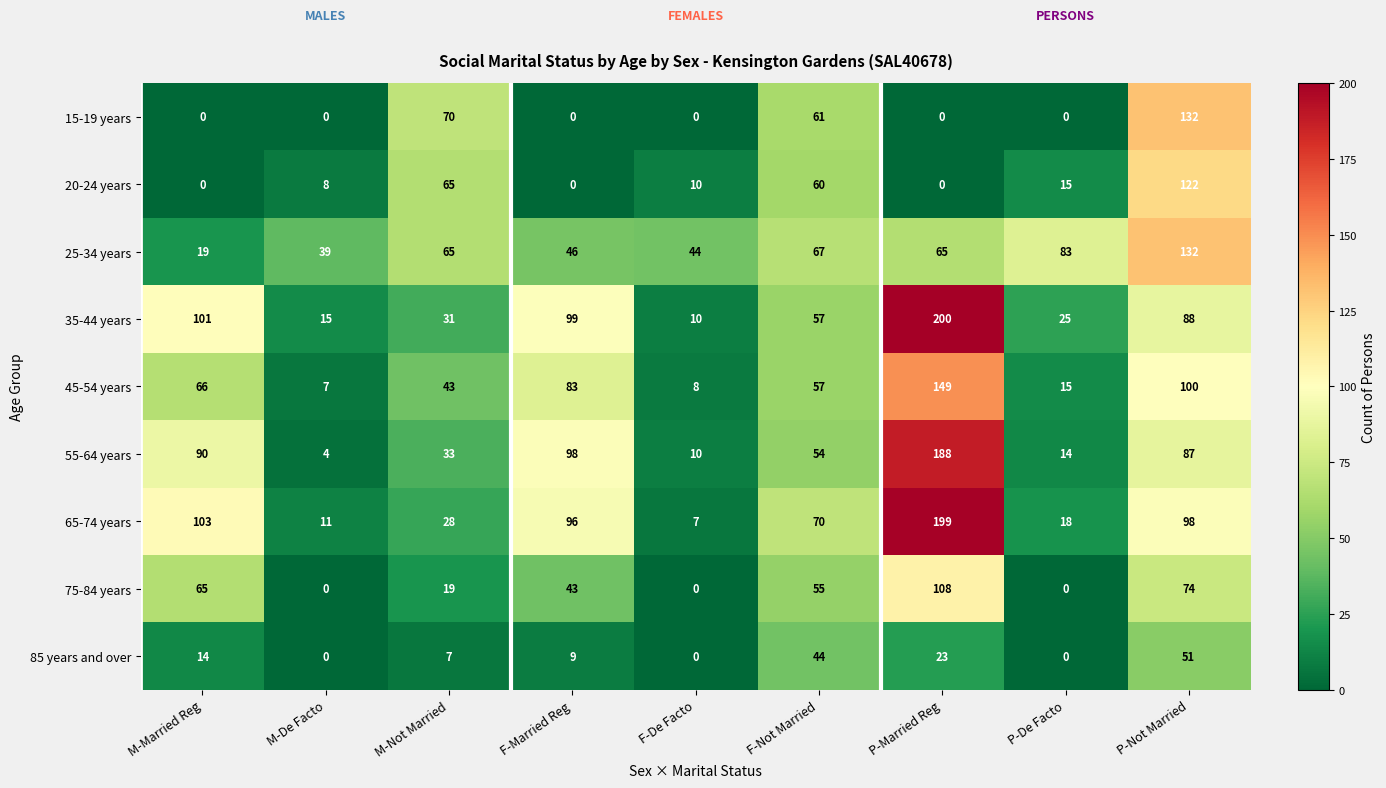

Rank the categories by 55-64 years value from lowest to highest.

M-De Facto, F-De Facto, P-De Facto, M-Not Married, F-Not Married, P-Not Married, M-Married Reg, F-Married Reg, P-Married Reg